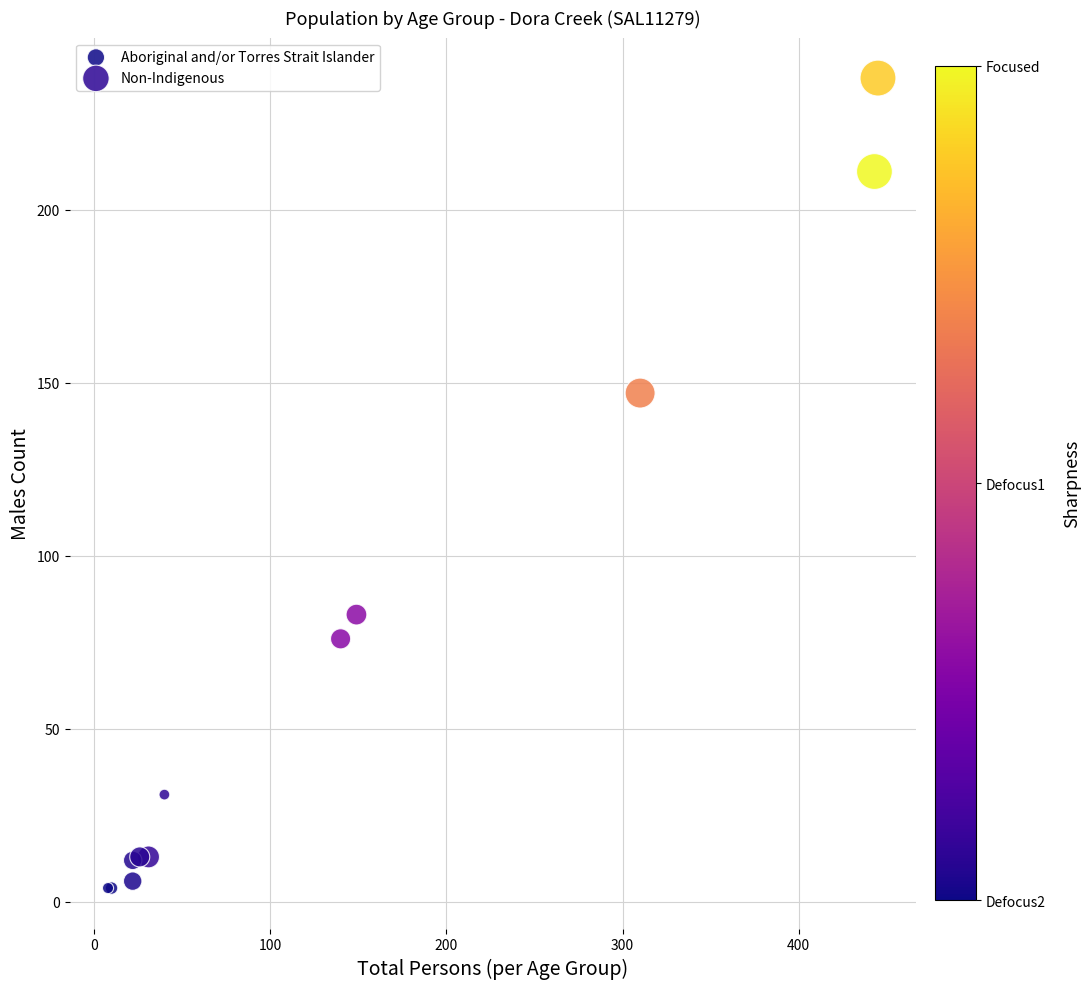

Which series has the largest Y range (max minus min)?

Non-Indigenous